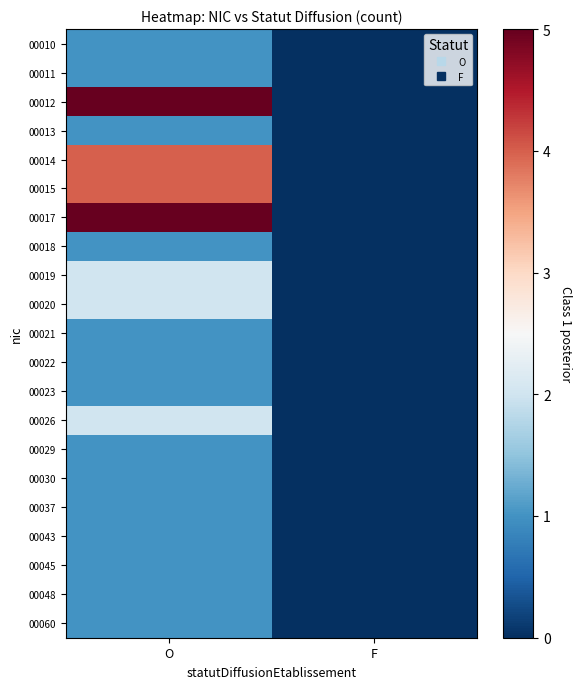

What is the difference between the highest and lowest values at O?

4